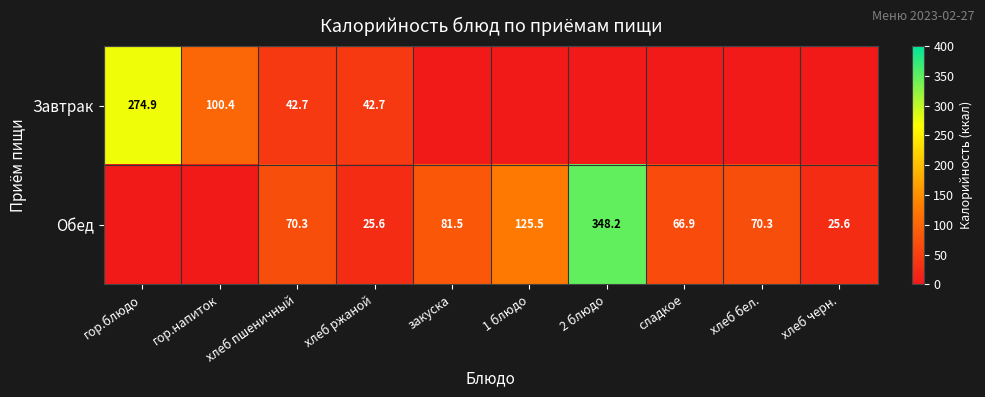

The Завтрак series shows 149.2 at гор.напиток. True or false?

False